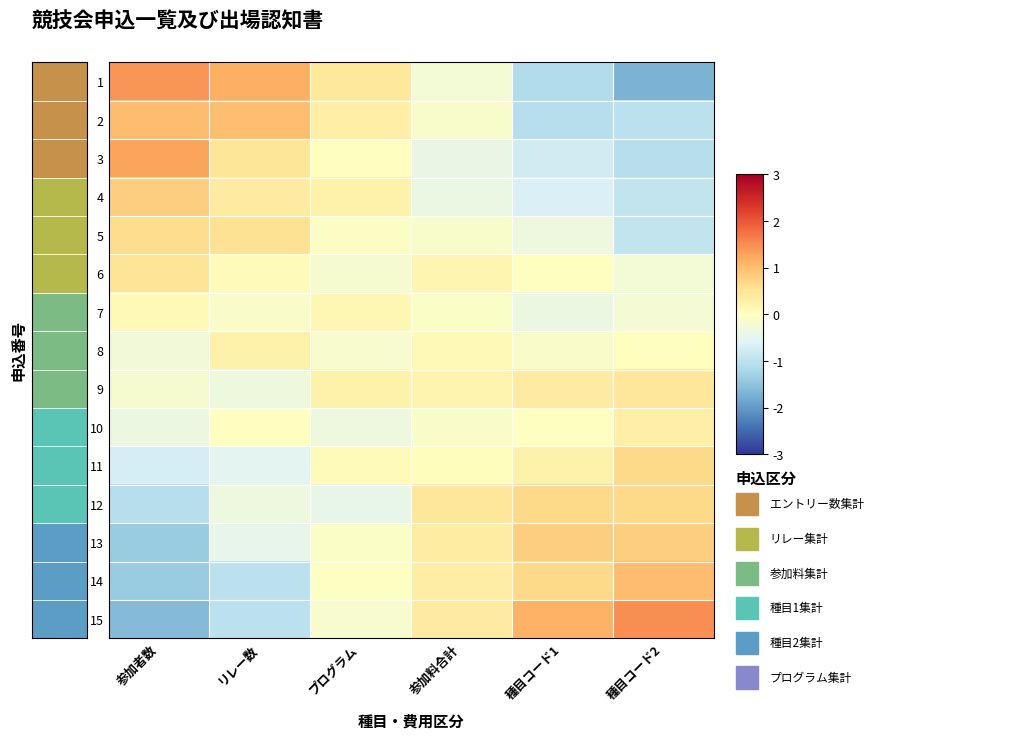

At which category is the sum across all series the highest?

参加料合計